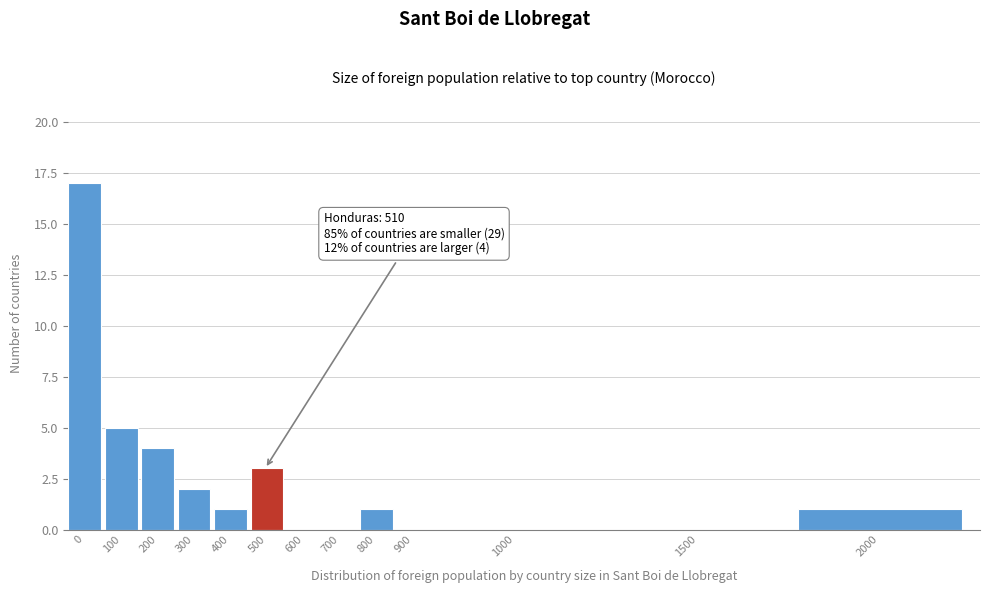

Reading right to left, list all the values displayed in this chart.

2000=1	1500=0	1000=0	900=0	800=1	700=0	600=0	500=3	400=1	300=2	200=4	100=5	0=17